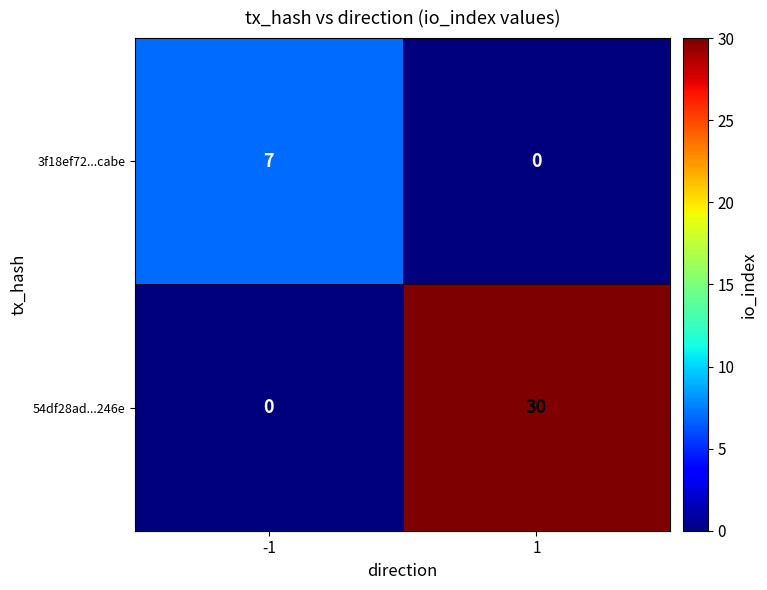

Which series has the largest total across all categories?

54df28ad...246e